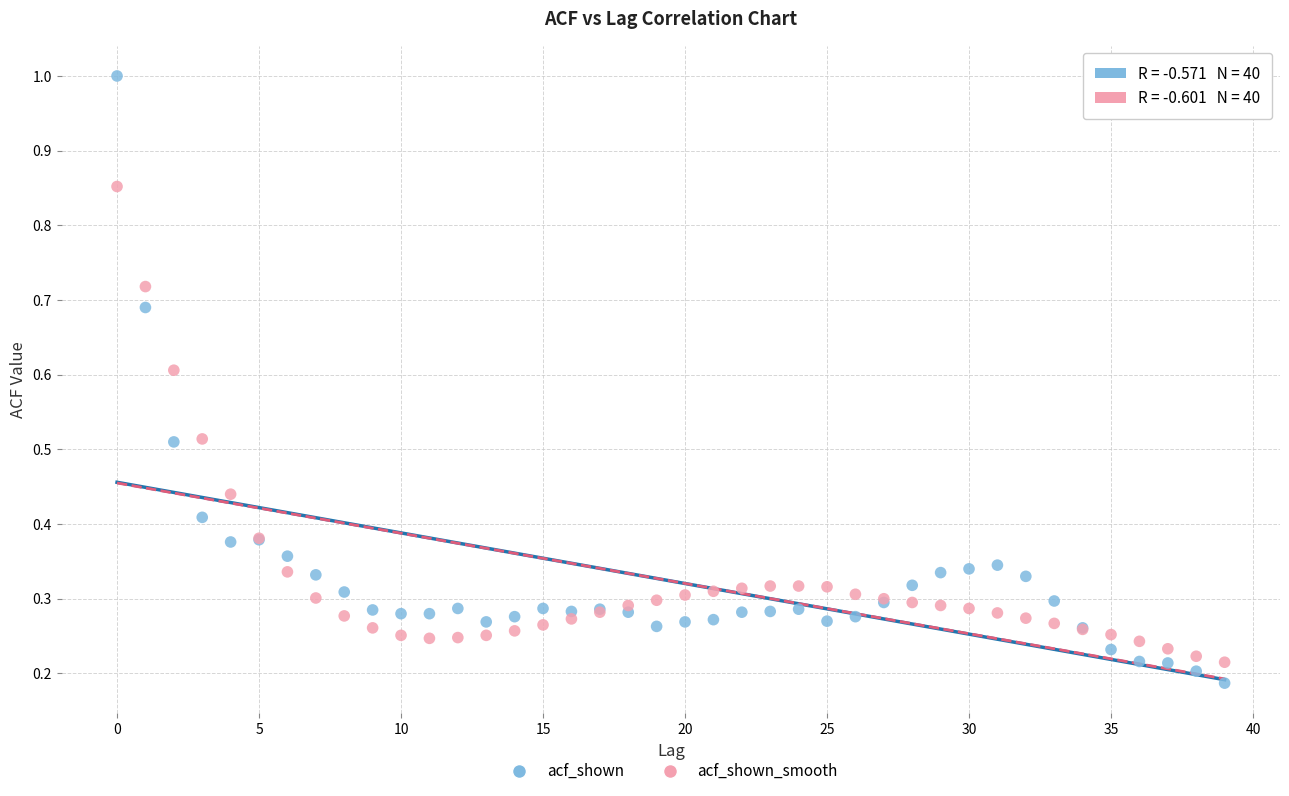

What are all the series names shown in the legend?

acf_shown, acf_shown_smooth